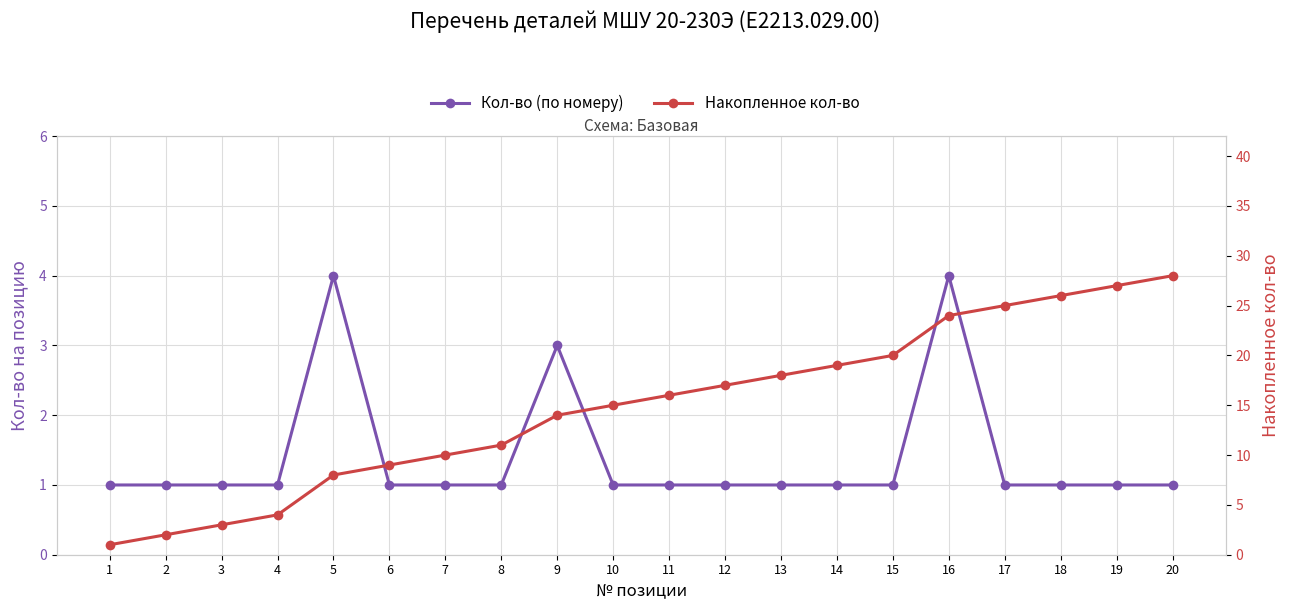

What is the difference between the maximum and minimum values in the Накопленное кол-во series?

27